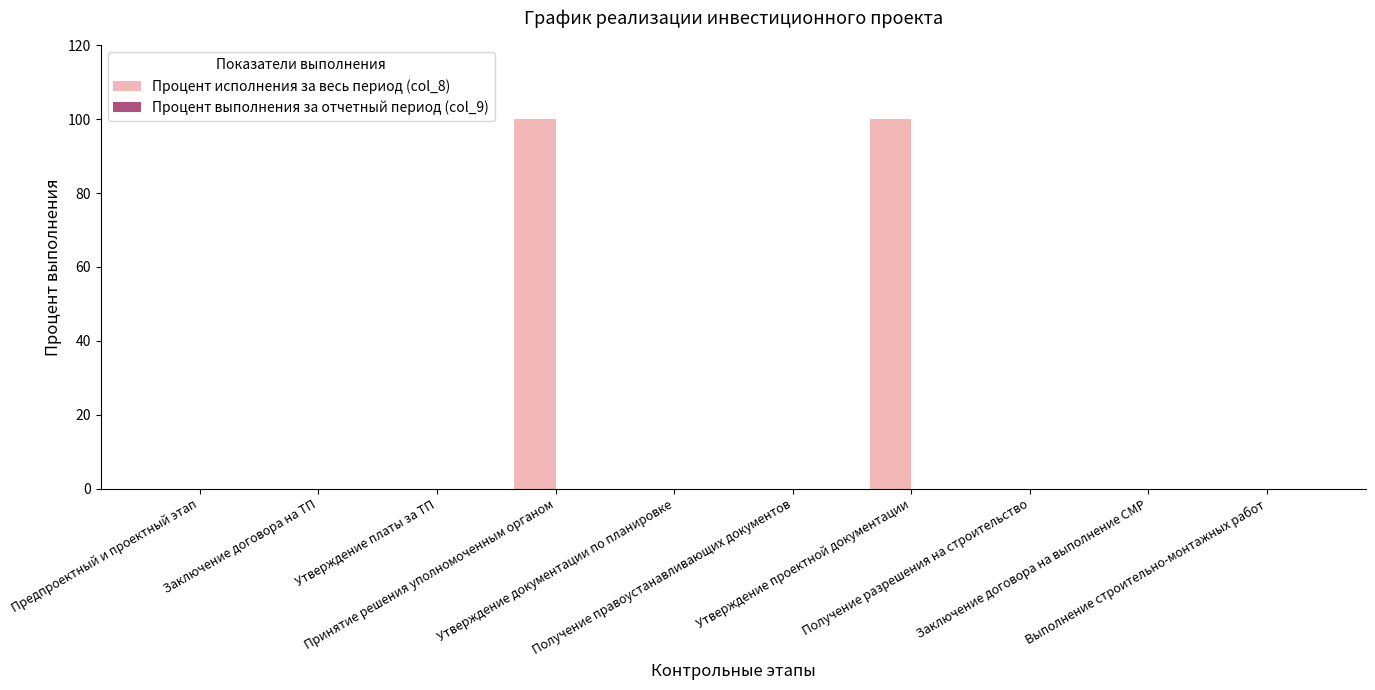

What is the greatest value displayed?

100